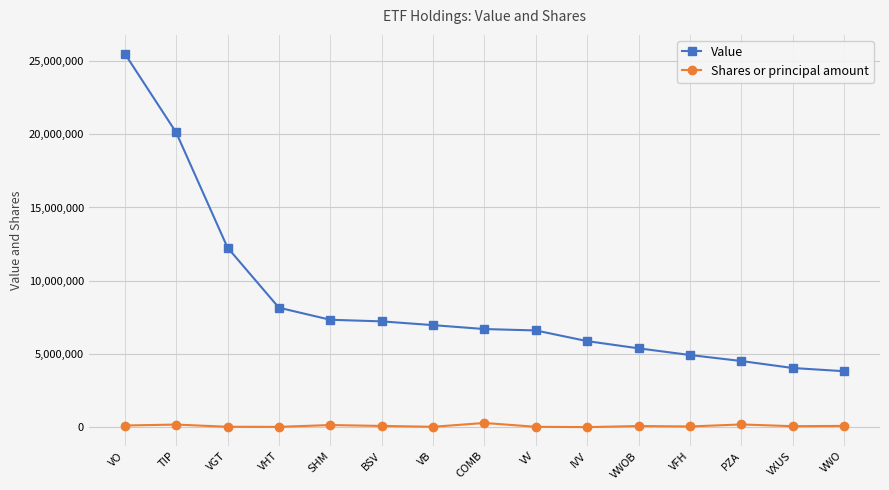

How many categories are shown in the chart?

15